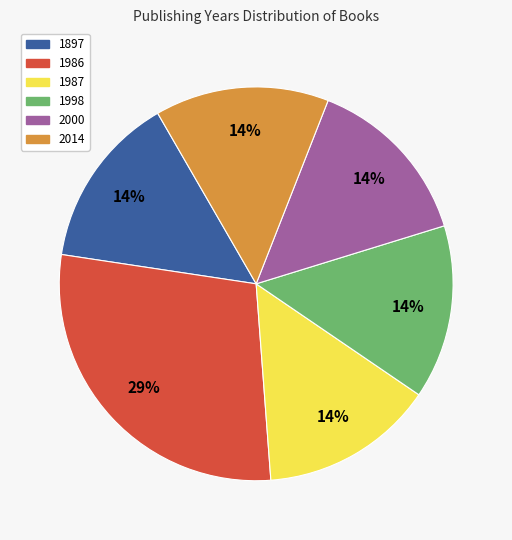

Is there any slice that represents more than half of the pie?

No